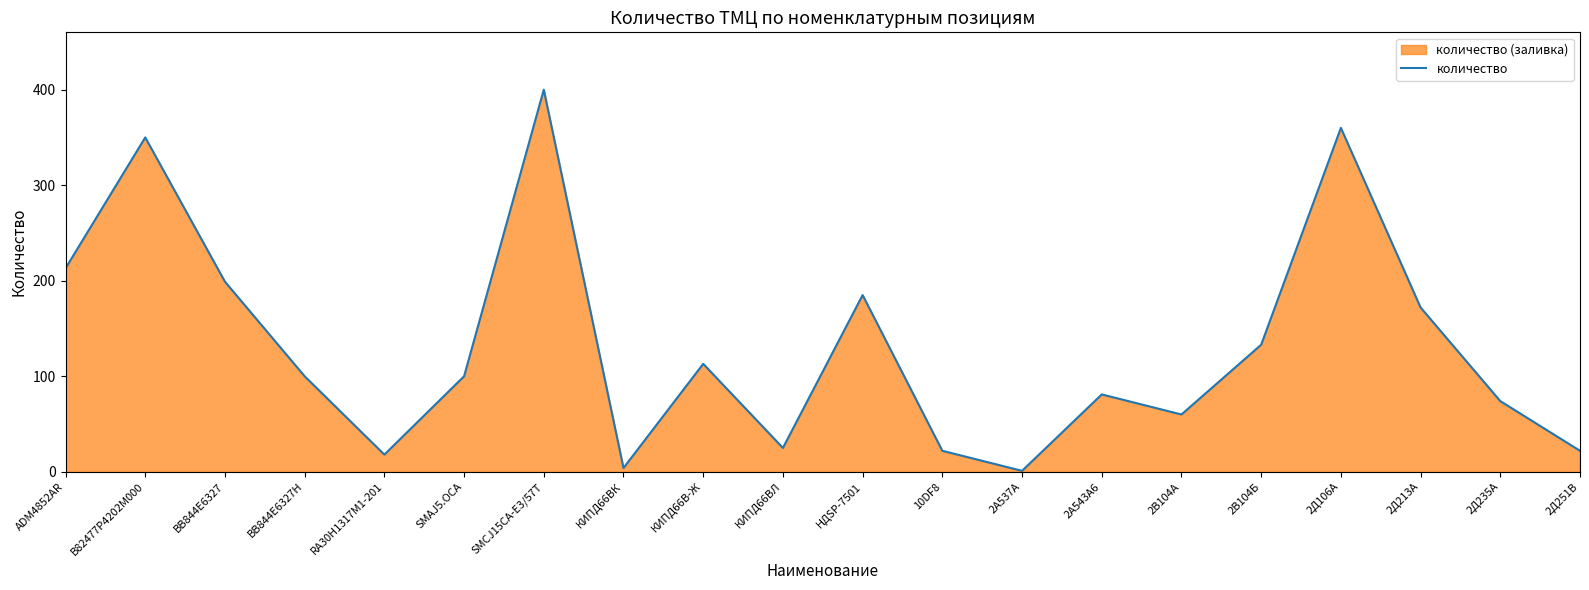

Which category has the highest value across all series?

SMCJ15CA-E3/57T